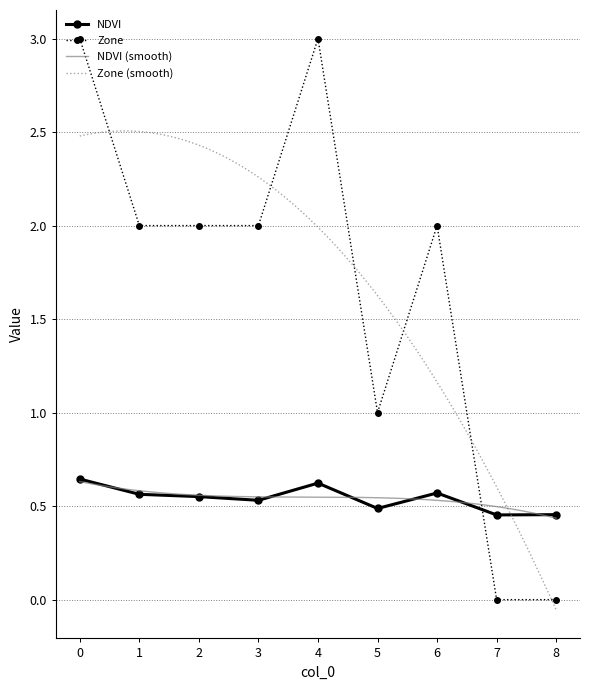

How many interior local valleys does the Zone series have?

1